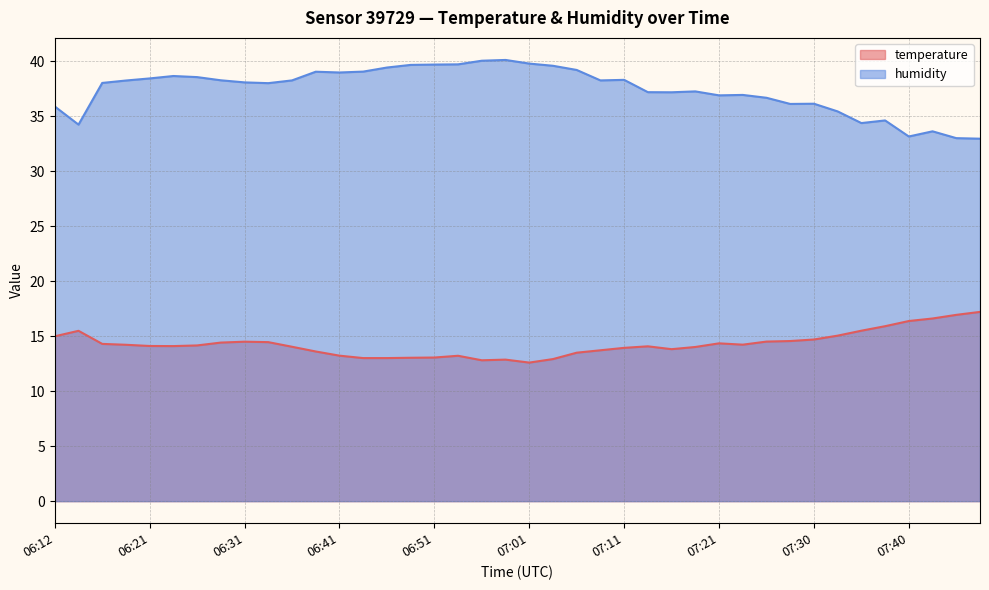

What is the difference between the maximum and minimum values in the humidity series?

7.2